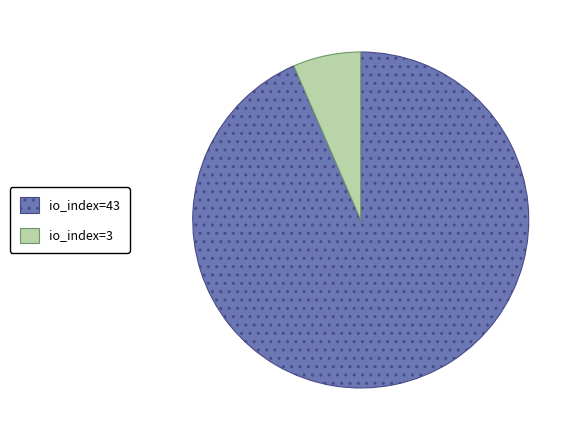

Do io_index=3 and io_index=43 together represent more than half of the pie?

Yes